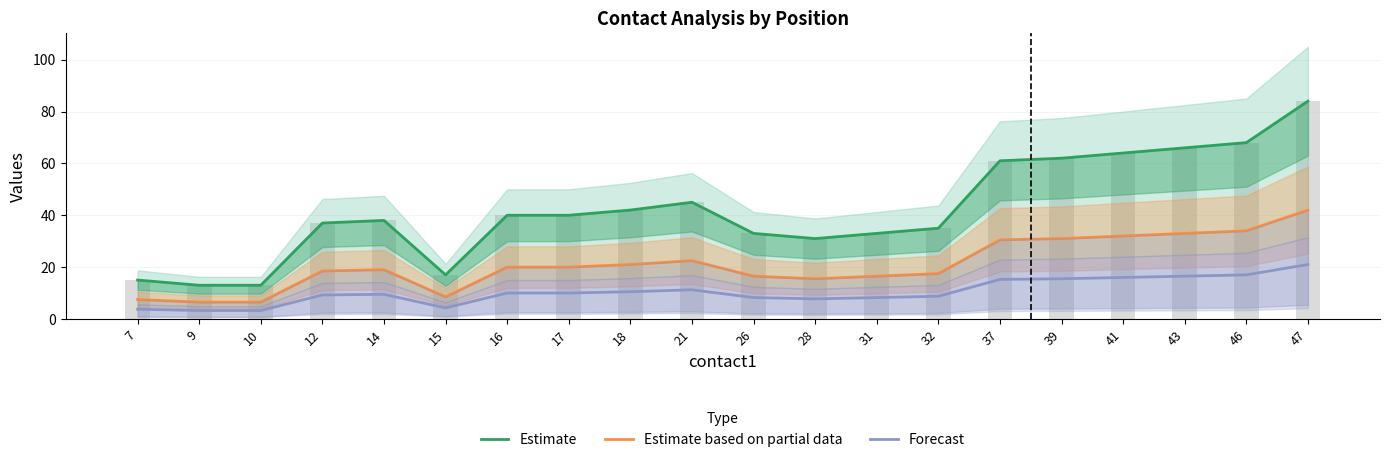

Reading left to right, transcribe all the data shown in this chart.

Estimate: 15.0	13.0	13.0	37.0	38.0	17.0	40.0	40.0	42.0	45.0	33.0	31.0	33.0	35.0	61.0	62.0	64.0	66.0	68.0	84.0
Estimate based on partial data: 7.5	6.5	6.5	18.5	19.0	8.5	20.0	20.0	21.0	22.5	16.5	15.5	16.5	17.5	30.5	31.0	32.0	33.0	34.0	42.0
Forecast: 3.8	3.2	3.2	9.2	9.5	4.2	10.0	10.0	10.5	11.2	8.2	7.8	8.2	8.8	15.2	15.5	16.0	16.5	17.0	21.0